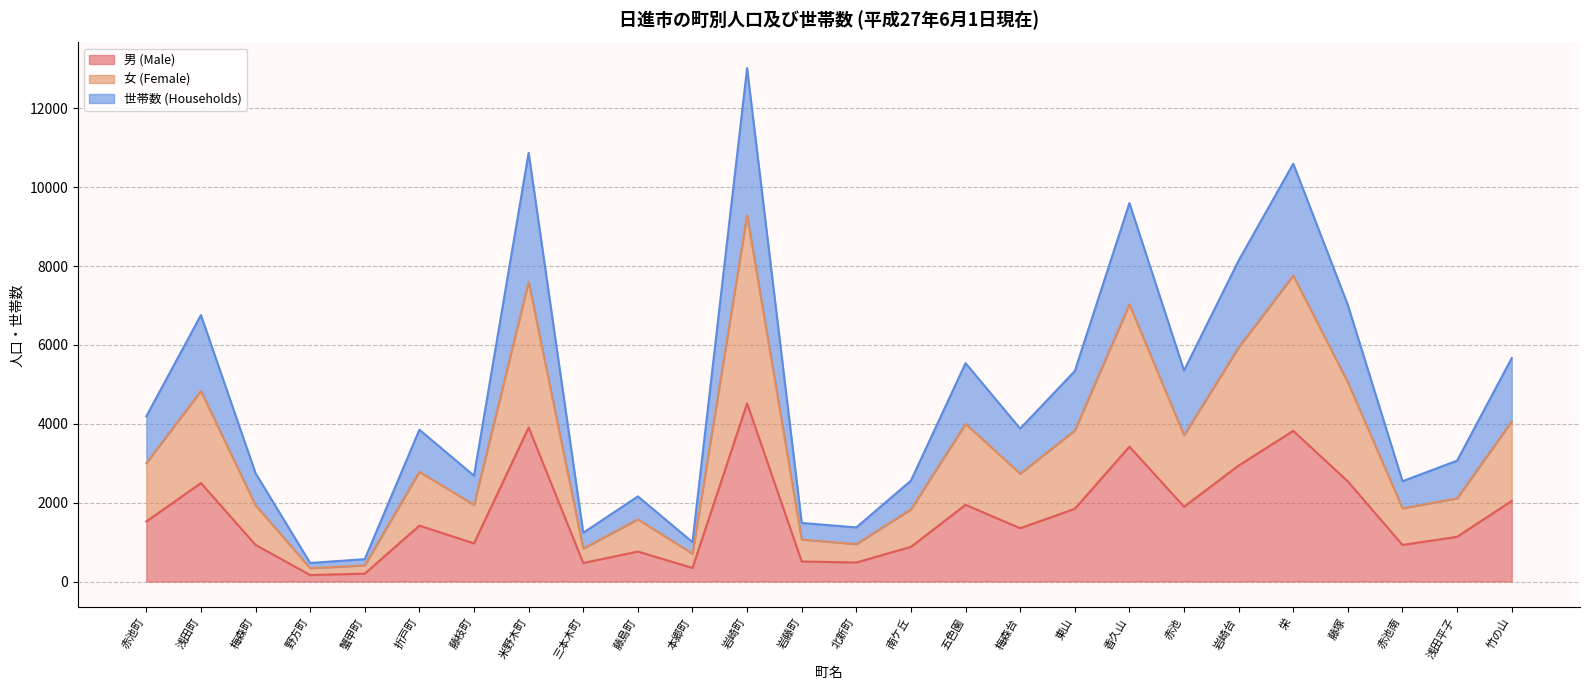

True or false: 男 (Male) and 世帯数 (Households) intersect in this chart.

False